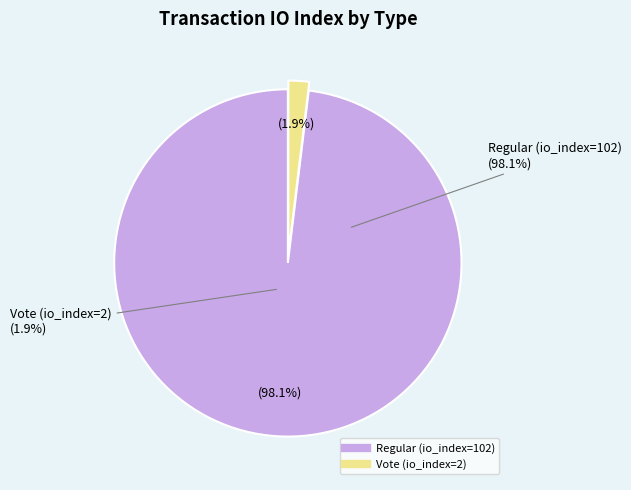

The Vote (io_index=2) slice represents 2% of the pie. True or false?

True